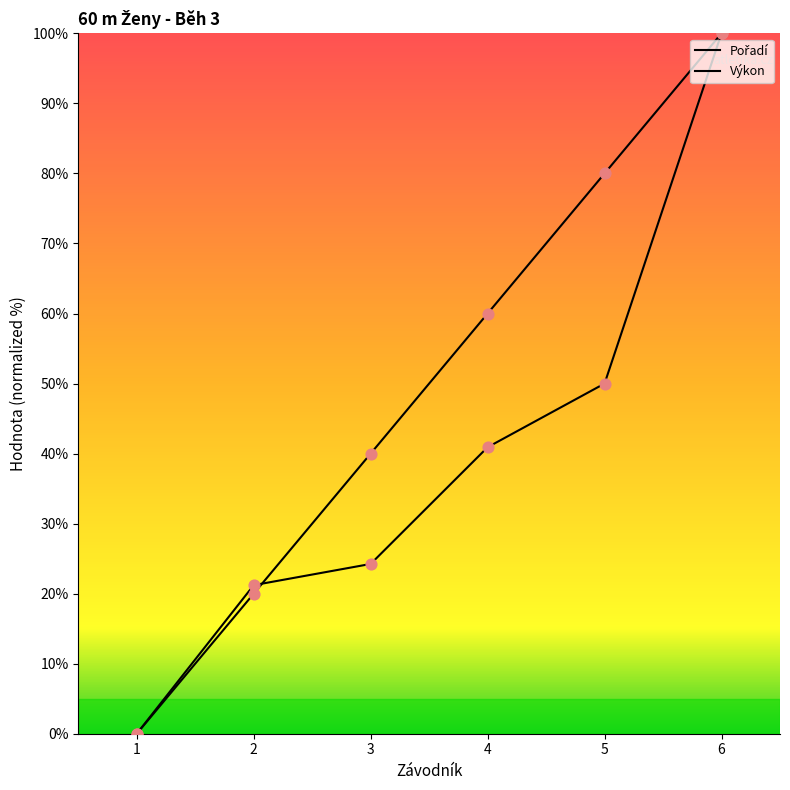

Is the value of Pořadí at 3 greater than the value of Výkon at 6?

No